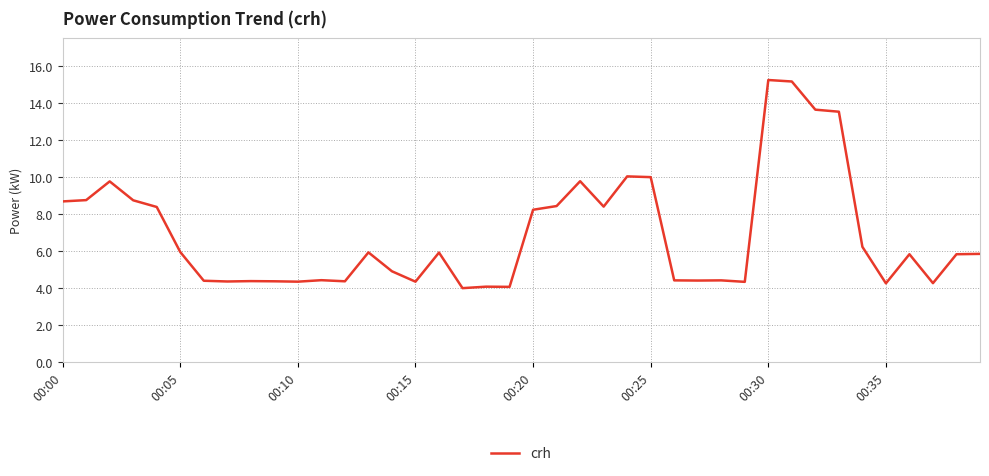

What is the greatest value displayed?

15.2